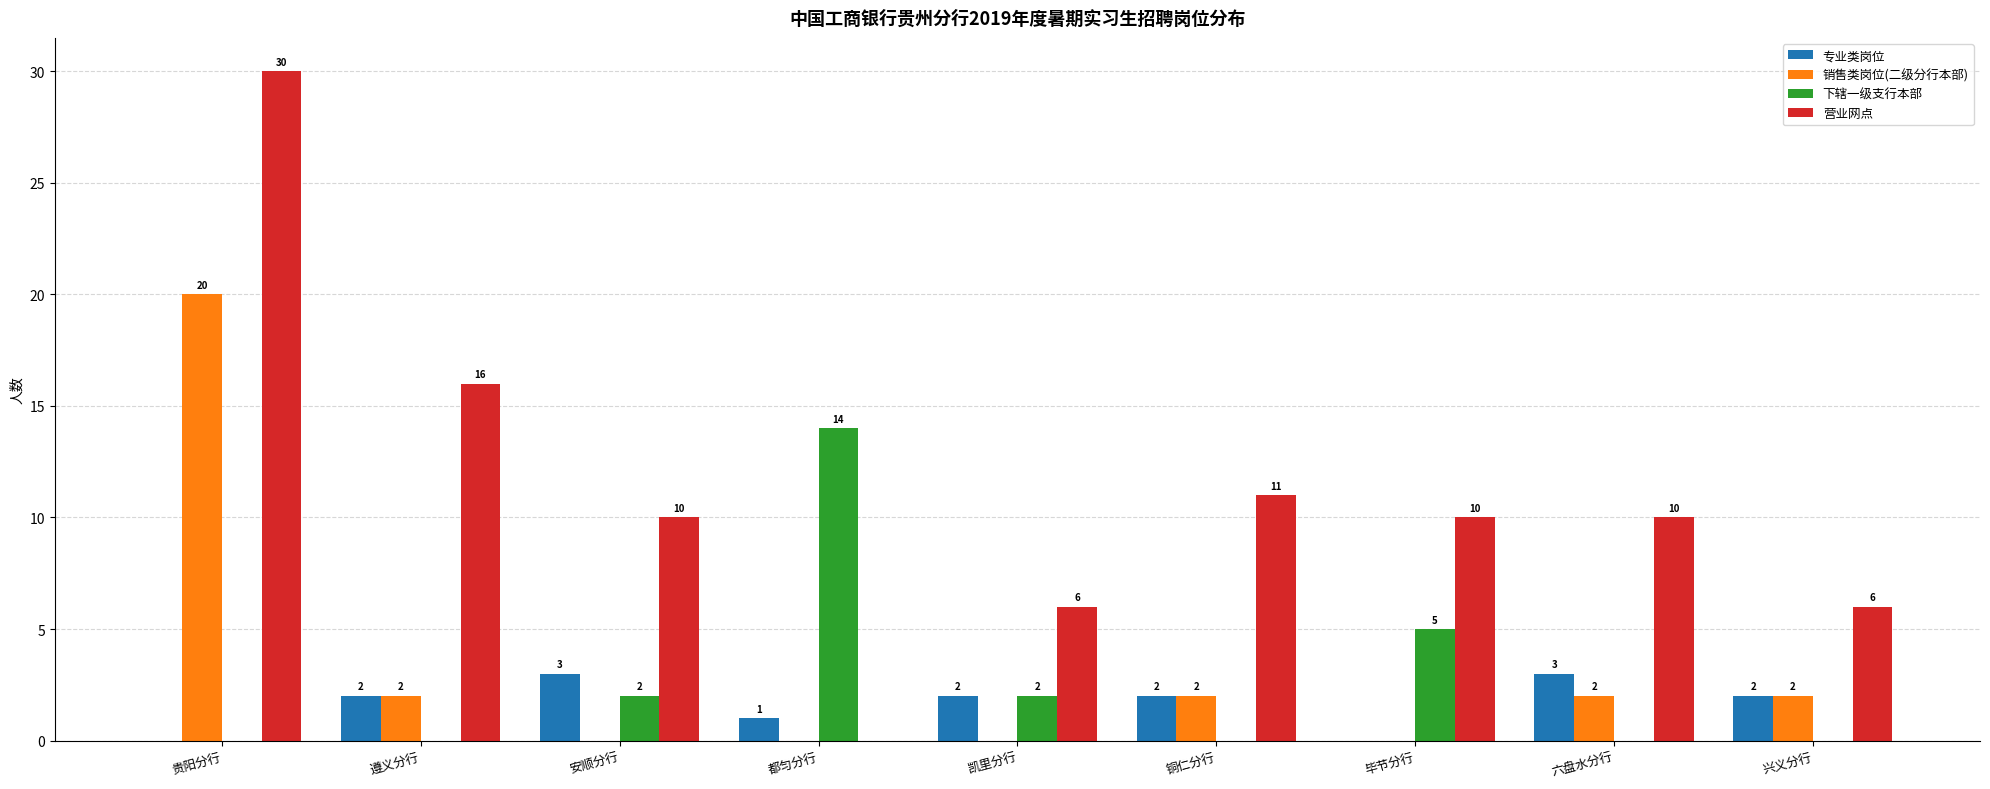

Between 安顺分行 and 兴义分行, which series saw the biggest shift?

营业网点